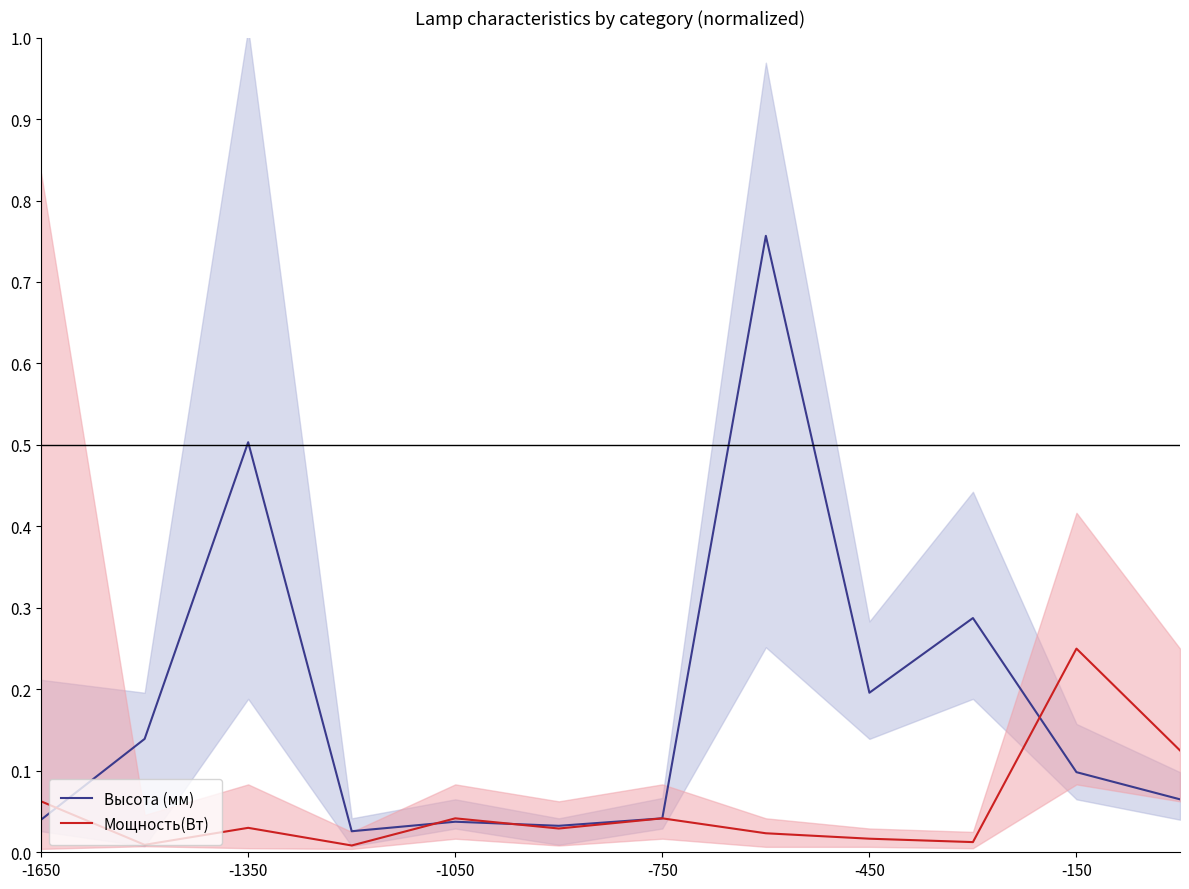

Which series has the widest spread of values?

Высота (мм)